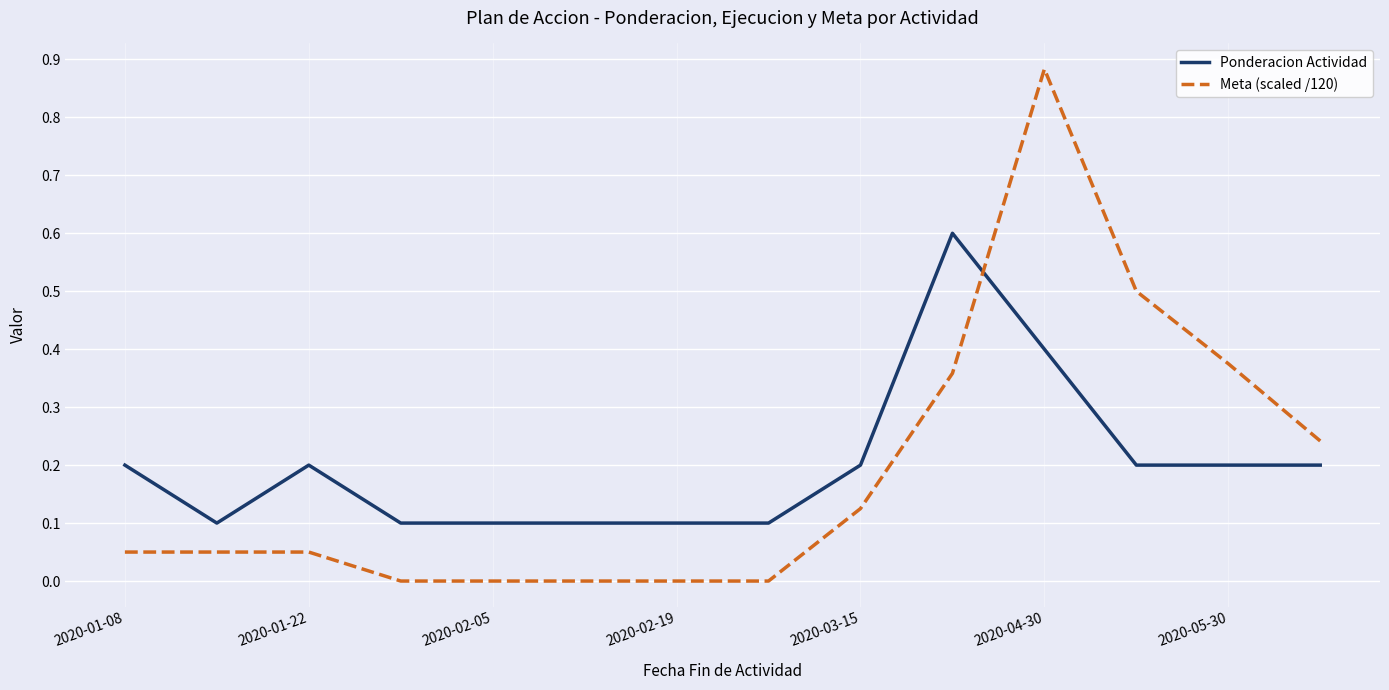

List the series in order of their peak value, lowest first.

Ponderacion Actividad, Meta (scaled /120)